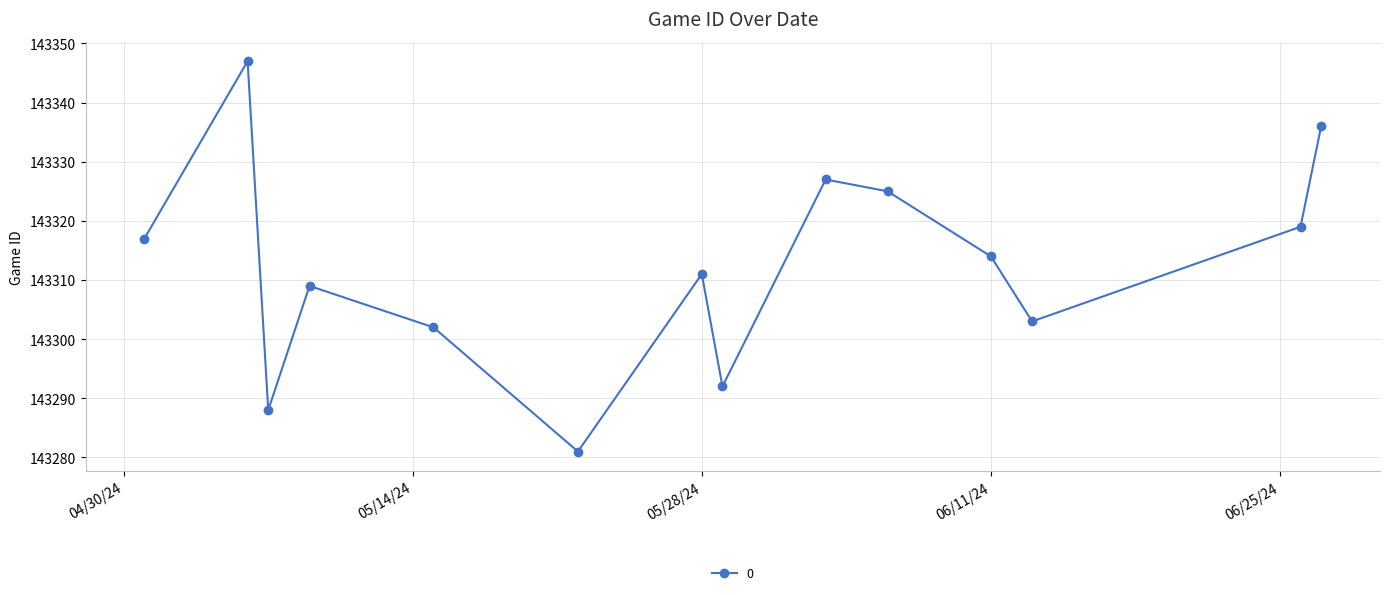

What is the minimum value shown in the chart?

143281